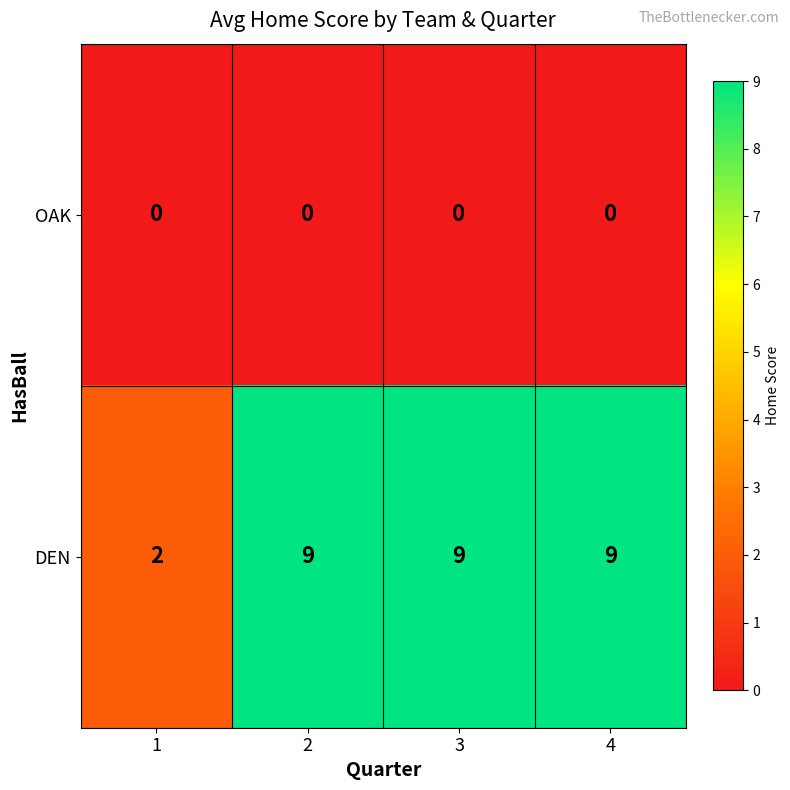

Which series has the largest range (max minus min)?

DEN